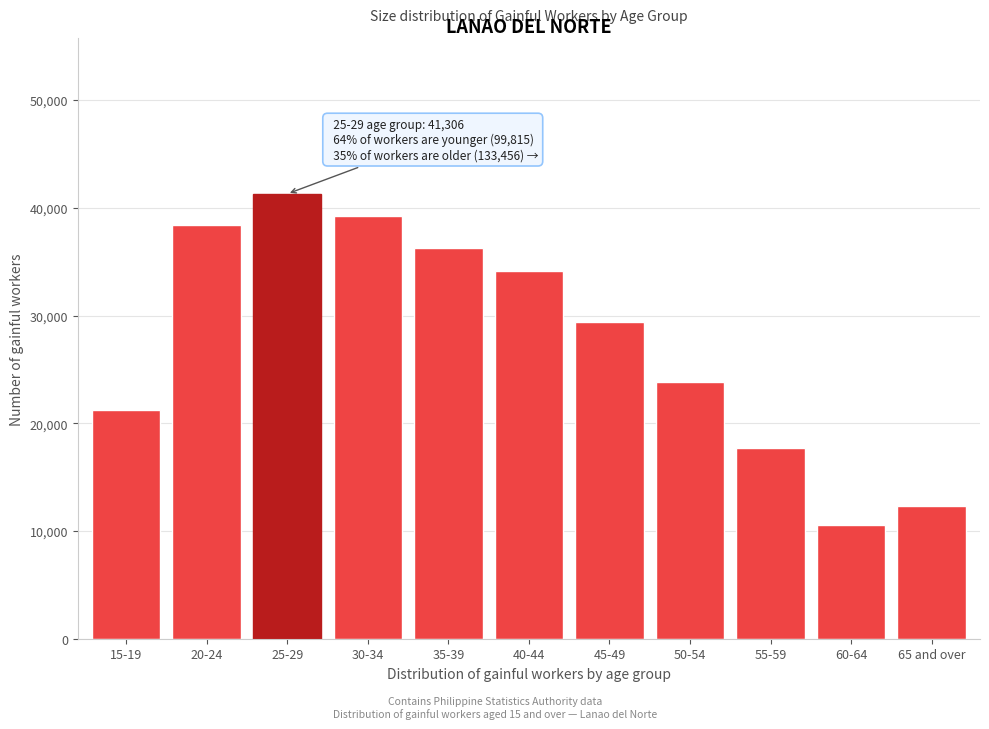

Reading right to left, transcribe all the data shown in this chart.

12282	10540	17693	23797	29397	34149	36238	39256	41306	38388	21221